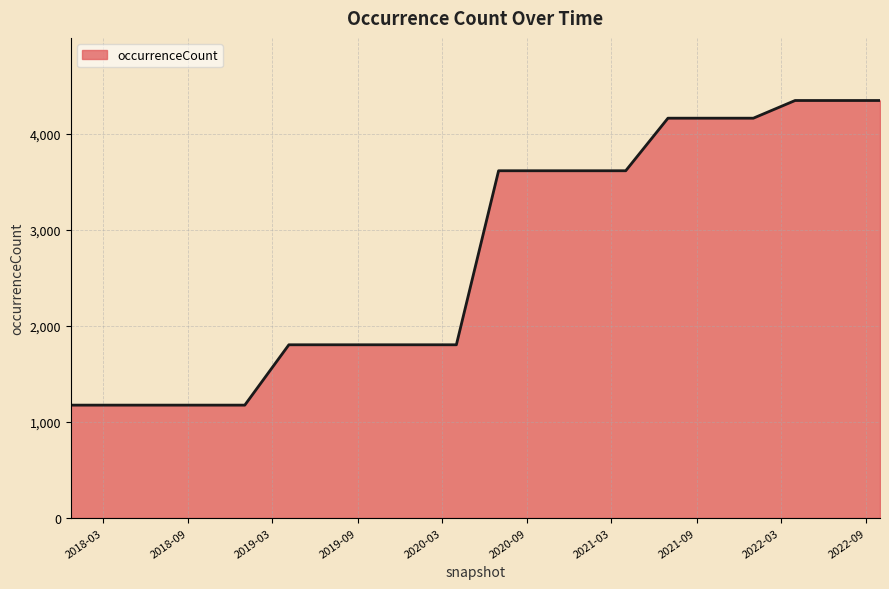

What is the minimum value shown in the chart?

1174